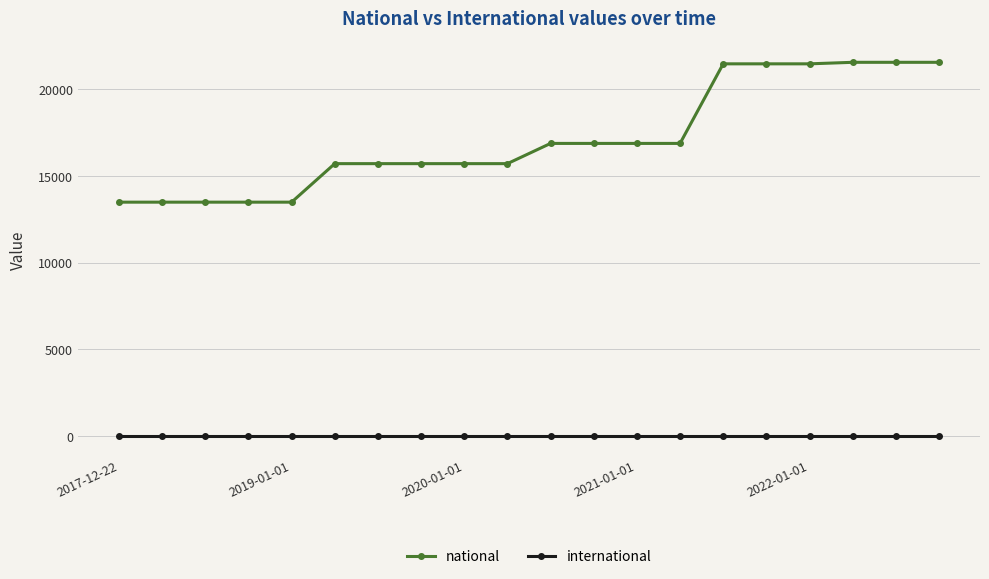

Rank the series by their average value, from highest to lowest.

national, international